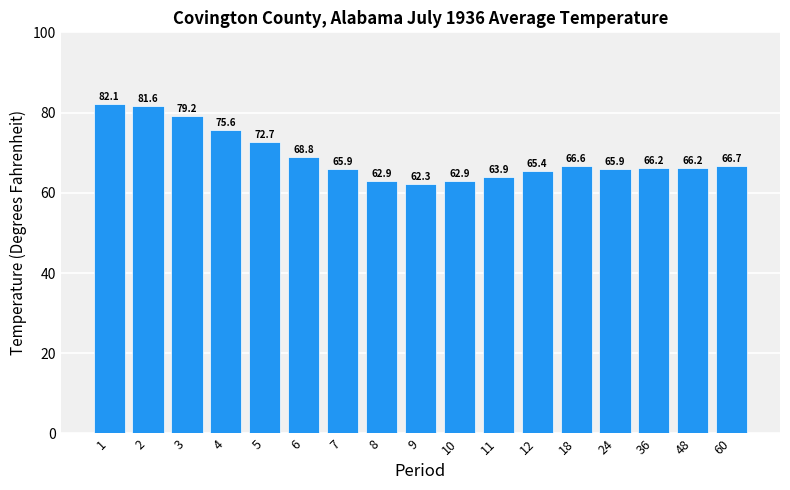

Reading left to right, what are all the values shown in this chart?

1=82.1	2=81.6	3=79.2	4=75.6	5=72.7	6=68.8	7=65.9	8=62.9	9=62.3	10=62.9	11=63.9	12=65.4	18=66.6	24=65.9	36=66.2	48=66.2	60=66.7